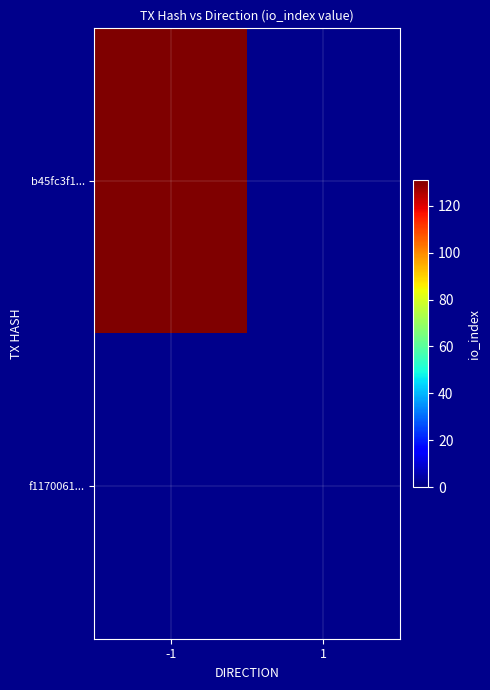

What is the maximum value for b45fc3f1ad5410ffb4b05b435e1bb01b9c22b63?

131